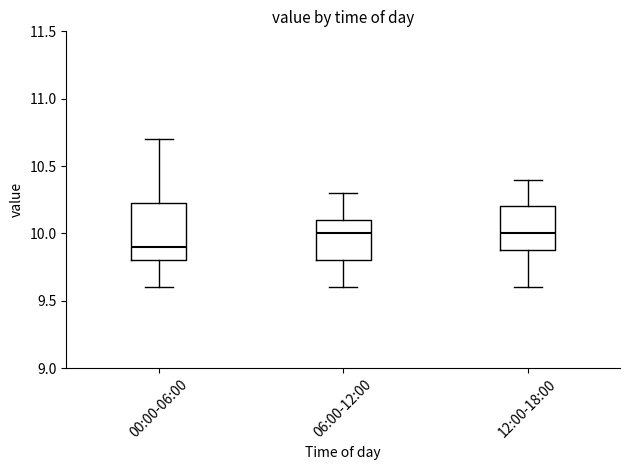

Which box is the tallest, from its lower edge to its upper edge?

00:00-06:00